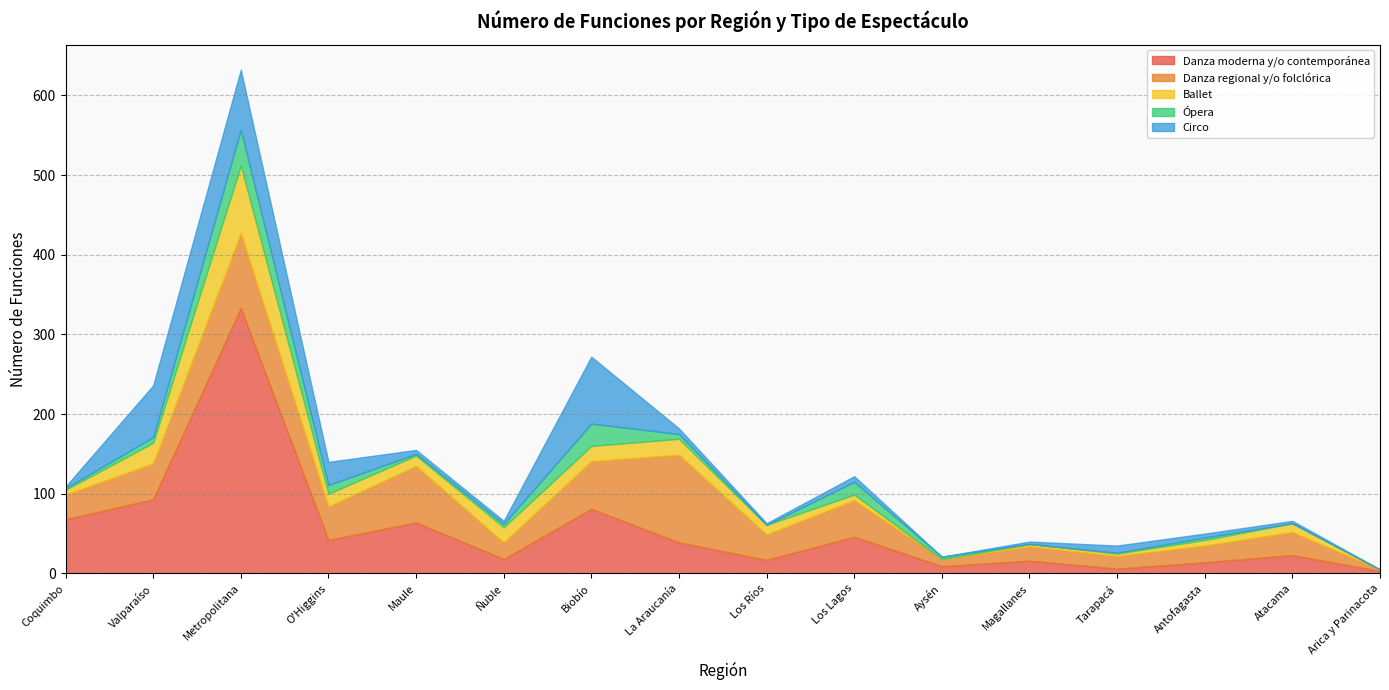

Reading right to left, list all the values displayed in this chart.

Danza moderna y/o contemporánea: Arica y Parinacota=3	Atacama=23	Antofagasta=14	Tarapacá=6	Magallanes=16	Aysén=9	Los Lagos=46	Los Ríos=17	La Araucanía=39	Biobío=81	Ñuble=18	Maule=64	O'Higgins=42	Metropolitana=333	Valparaíso=93	Coquimbo=68
Danza regional y/o folclórica: Arica y Parinacota=2	Atacama=29	Antofagasta=21	Tarapacá=16	Magallanes=18	Aysén=9	Los Lagos=46	Los Ríos=32	La Araucanía=110	Biobío=60	Ñuble=21	Maule=71	O'Higgins=42	Metropolitana=94	Valparaíso=45	Coquimbo=31
Ballet: Arica y Parinacota=0	Atacama=11	Antofagasta=7	Tarapacá=3	Magallanes=3	Aysén=0	Los Lagos=7	Los Ríos=12	La Araucanía=20	Biobío=19	Ñuble=19	Maule=13	O'Higgins=16	Metropolitana=85	Valparaíso=26	Coquimbo=6
Ópera: Arica y Parinacota=0	Atacama=0	Antofagasta=3	Tarapacá=1	Magallanes=0	Aysén=3	Los Lagos=16	Los Ríos=0	La Araucanía=6	Biobío=28	Ñuble=4	Maule=2	O'Higgins=11	Metropolitana=45	Valparaíso=7	Coquimbo=2
Circo: Arica y Parinacota=0	Atacama=3	Antofagasta=5	Tarapacá=9	Magallanes=3	Aysén=0	Los Lagos=7	Los Ríos=2	La Araucanía=7	Biobío=84	Ñuble=4	Maule=5	O'Higgins=29	Metropolitana=75	Valparaíso=65	Coquimbo=2